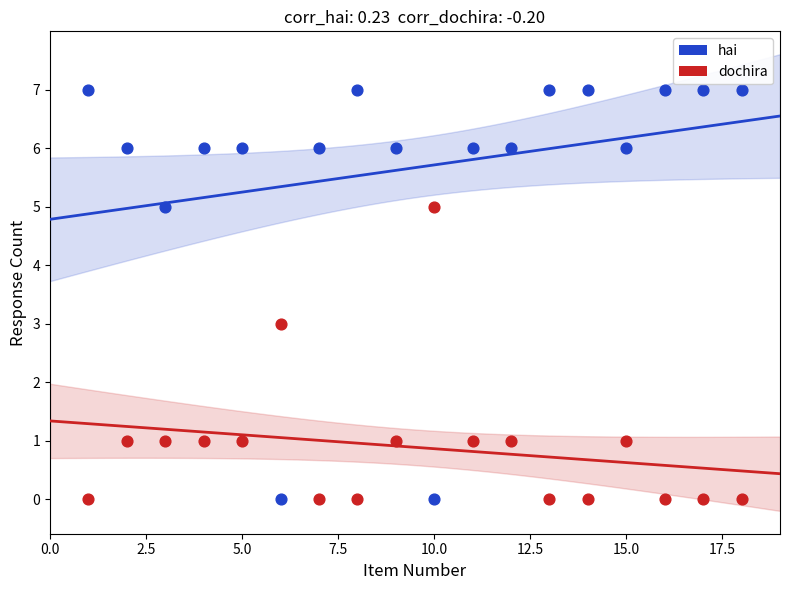

Across all data points, what is the range of X values (max minus min)?

17